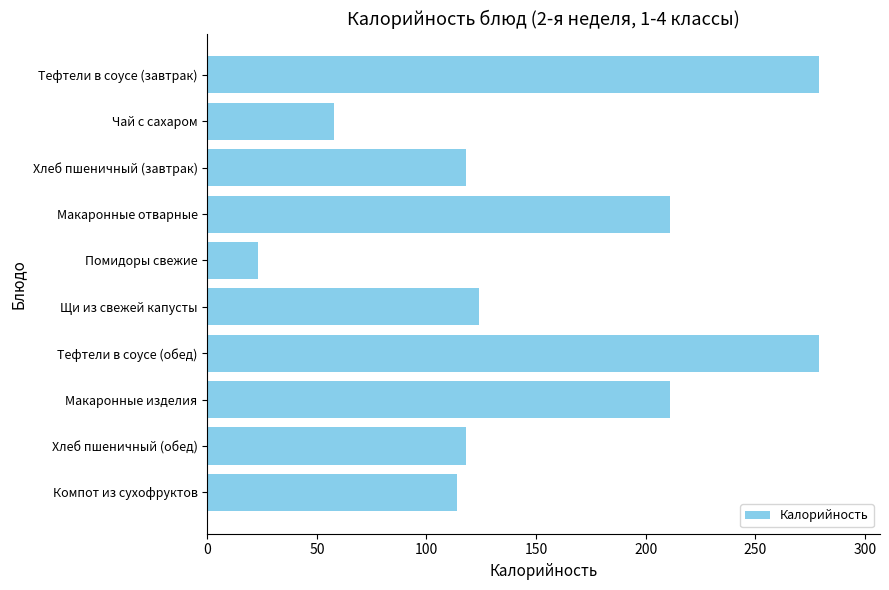

How many categories are shown in the chart?

10